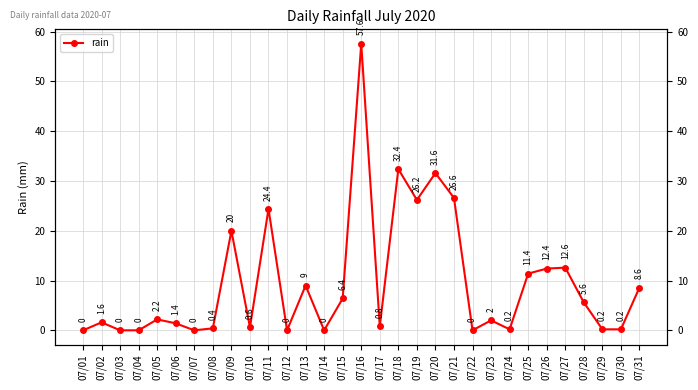

Is this an area chart (filled region under the line)?

No